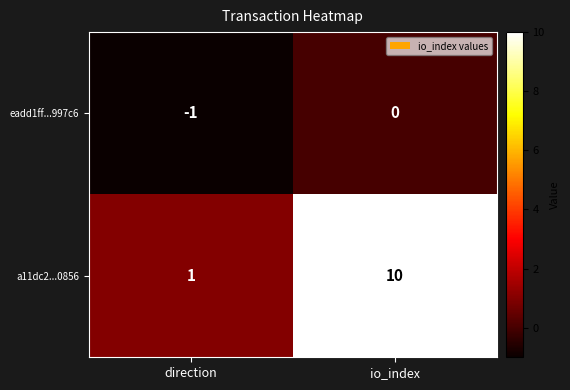

List the series in order of their overall mean, lowest first.

eadd1ff...997c6, a11dc2...0856